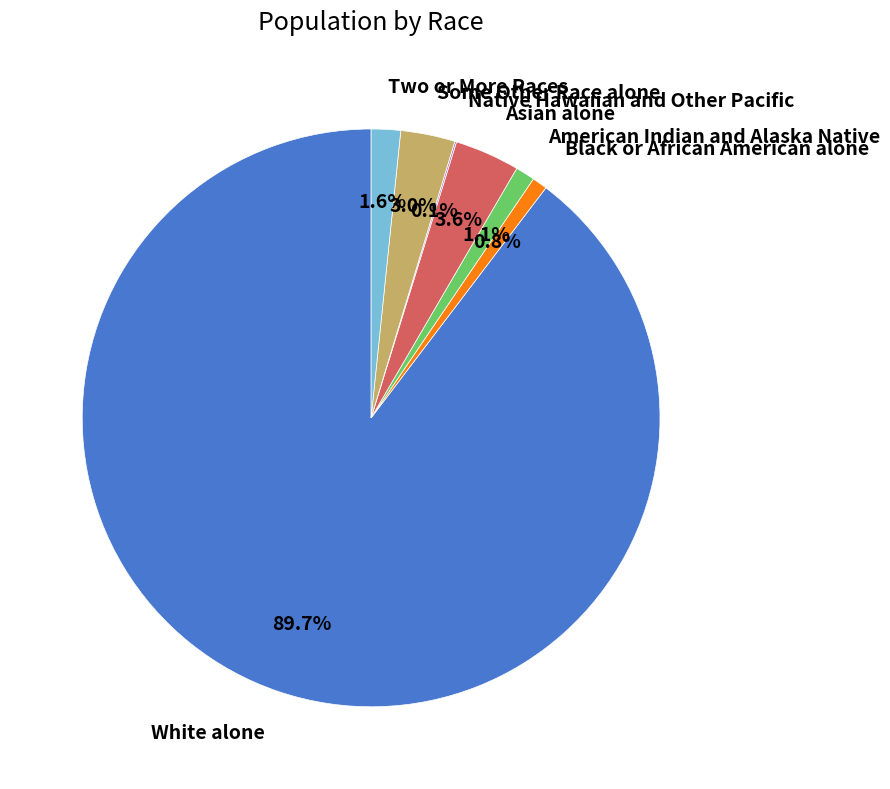

Which slice is the largest?

White alone